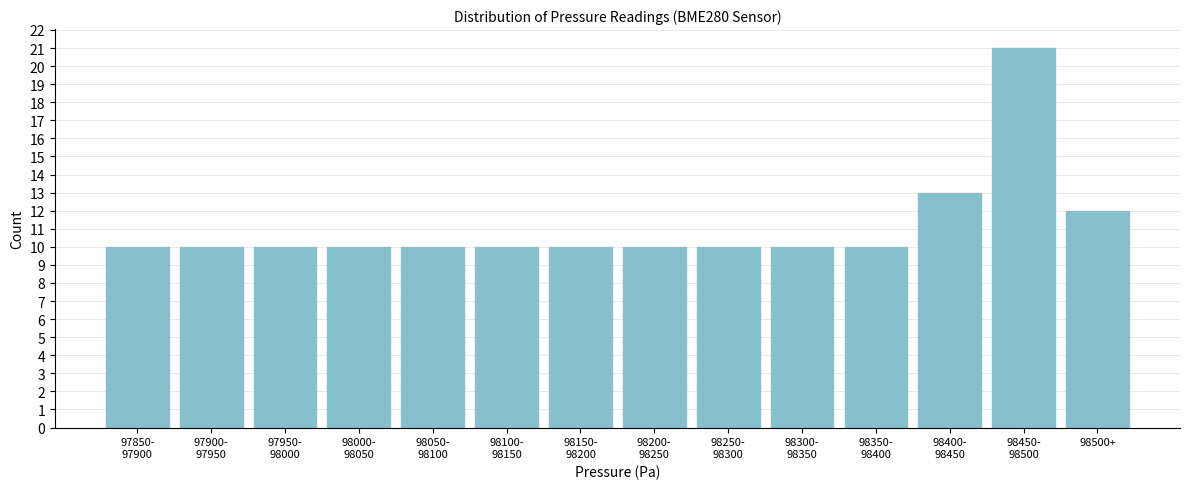

Reading left to right, transcribe all the data shown in this chart.

10	10	10	10	10	10	10	10	10	10	10	13	21	12